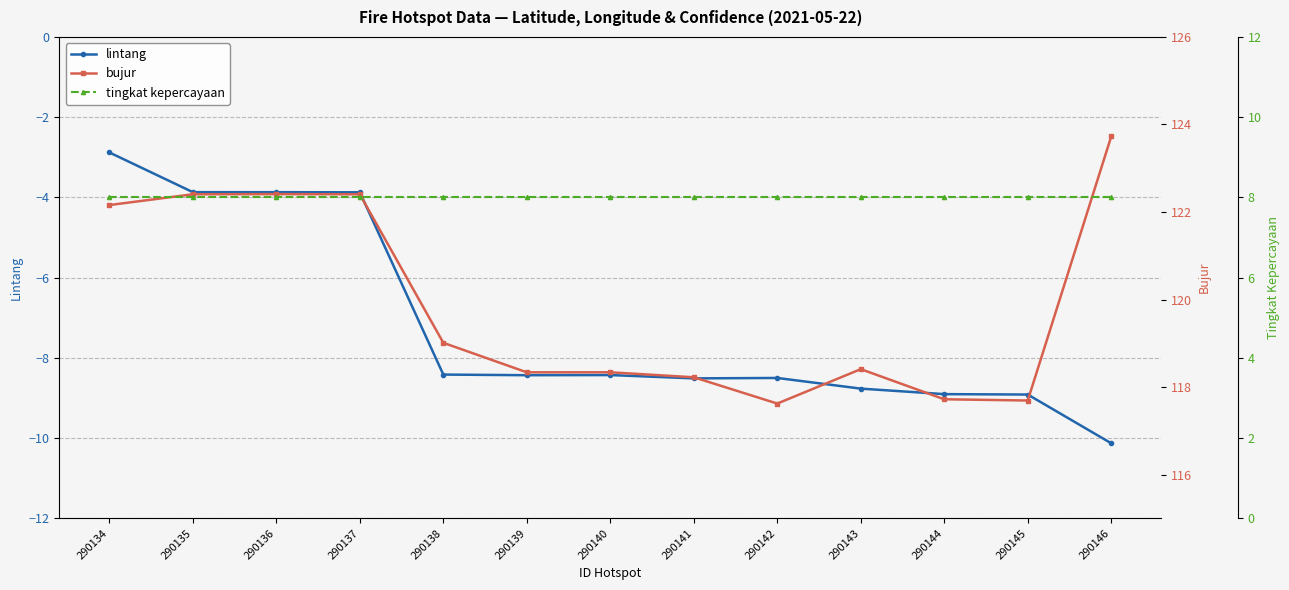

Reading right to left, what are all the values shown in this chart?

lintang: -10.1	-8.9	-8.9	-8.8	-8.5	-8.5	-8.4	-8.4	-8.4	-3.9	-3.9	-3.9	-2.9
bujur: 123.7	117.7	117.7	118.4	117.6	118.2	118.3	118.3	119.0	122.4	122.4	122.4	122.2
tingkat kepercayaan: 8.0	8.0	8.0	8.0	8.0	8.0	8.0	8.0	8.0	8.0	8.0	8.0	8.0